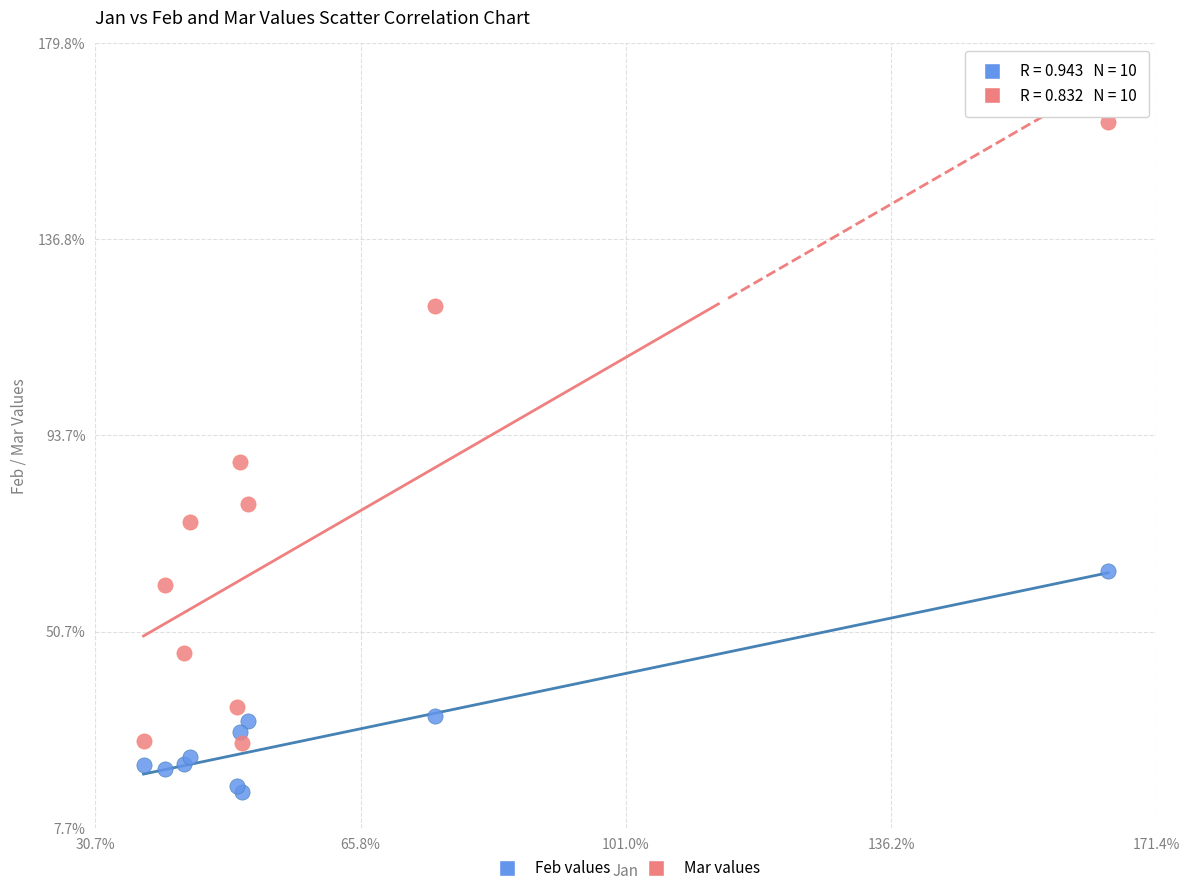

What are all the series names shown in the legend?

Feb values, Mar values